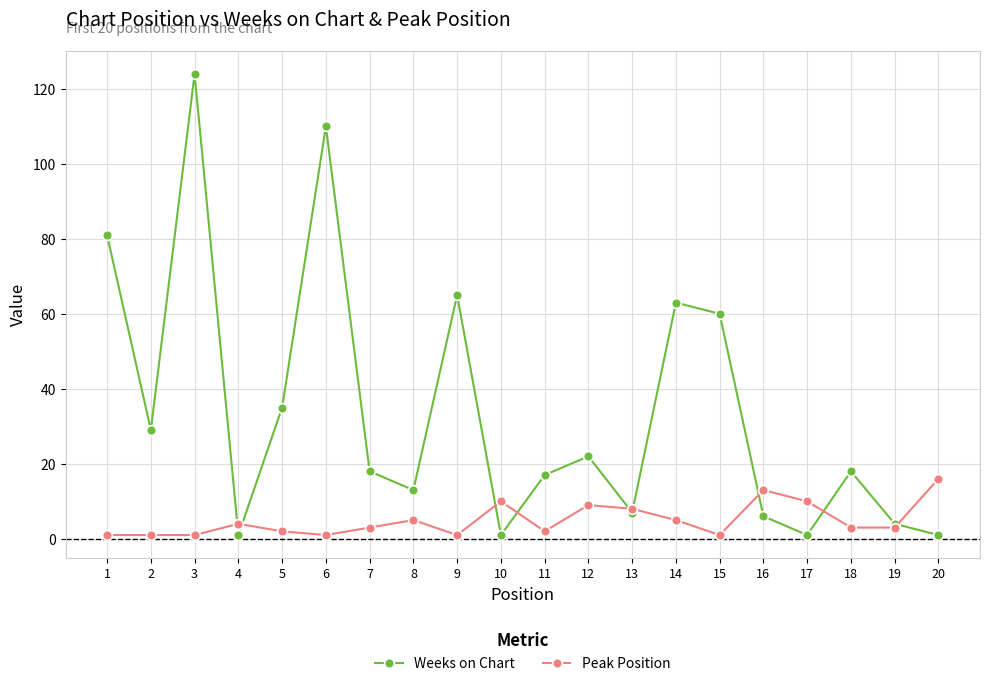

Which series has the largest total across all categories?

Weeks on Chart